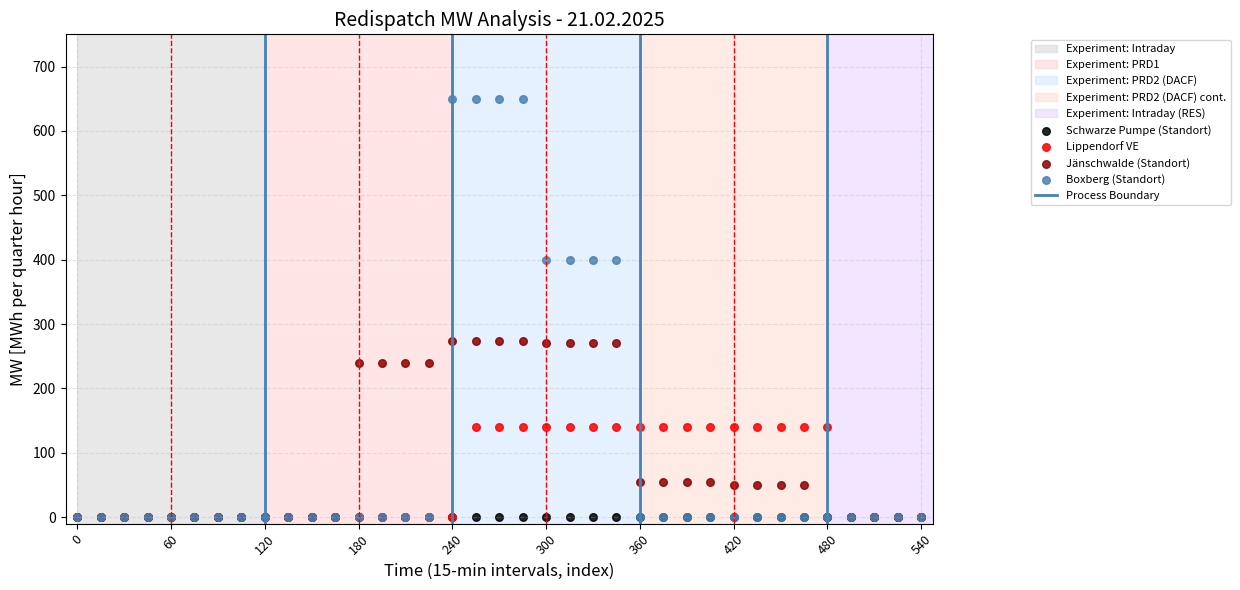

Which series contains the highest Y value?

Boxberg (Standort)